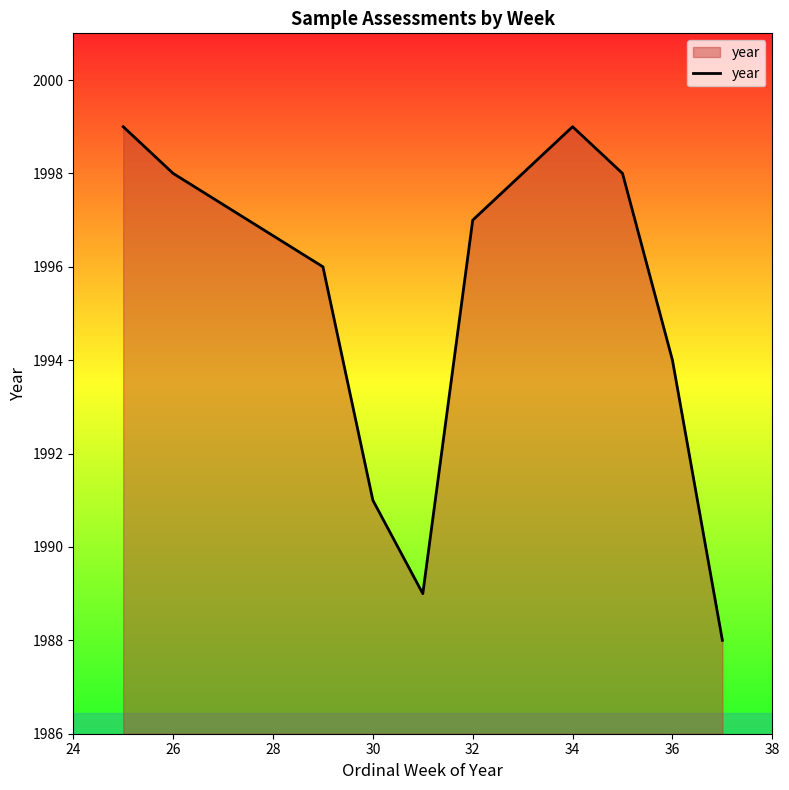

Reading left to right, what are all the values shown in this chart?

1999	1998	1996	1991	1989	1997	1999	1998	1994	1988